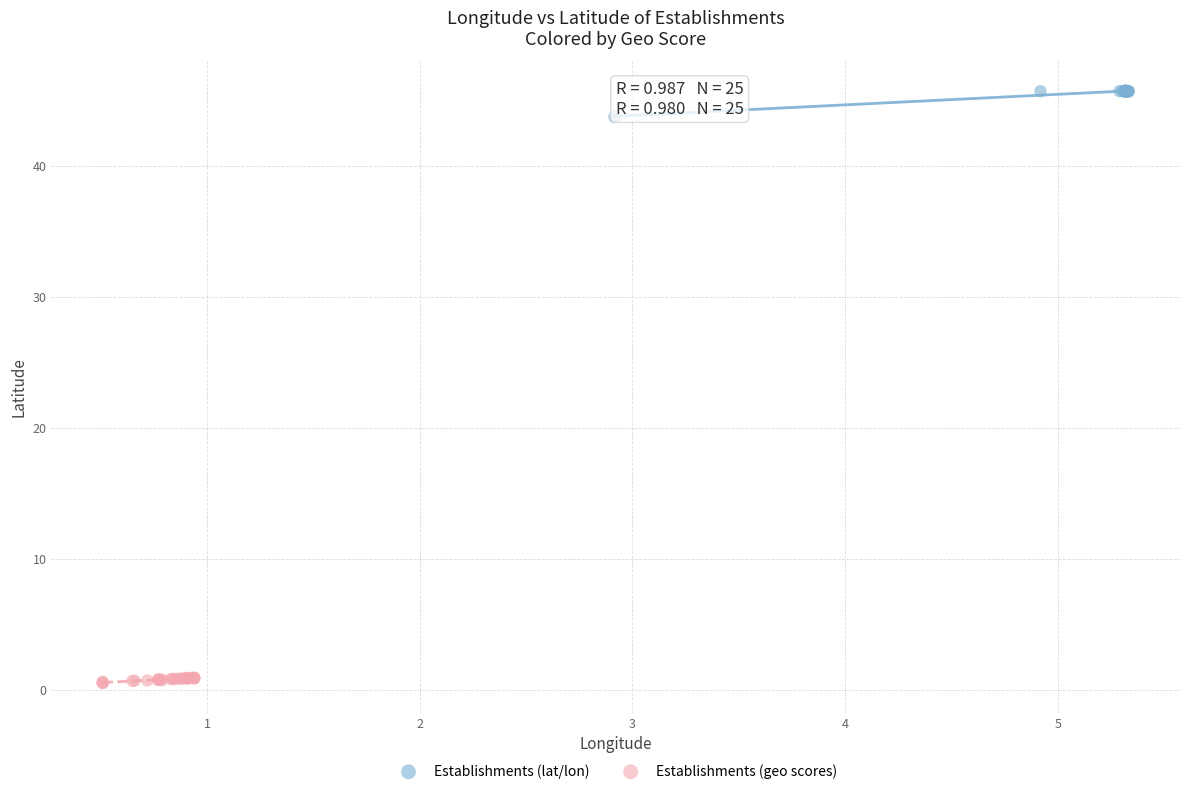

Which series reaches the maximum Y coordinate?

Establishments (lat/lon)